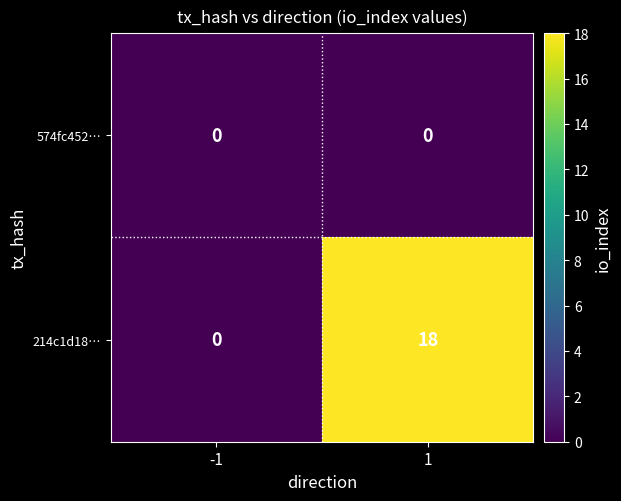

Which series has the largest total across all categories?

214c1d18…